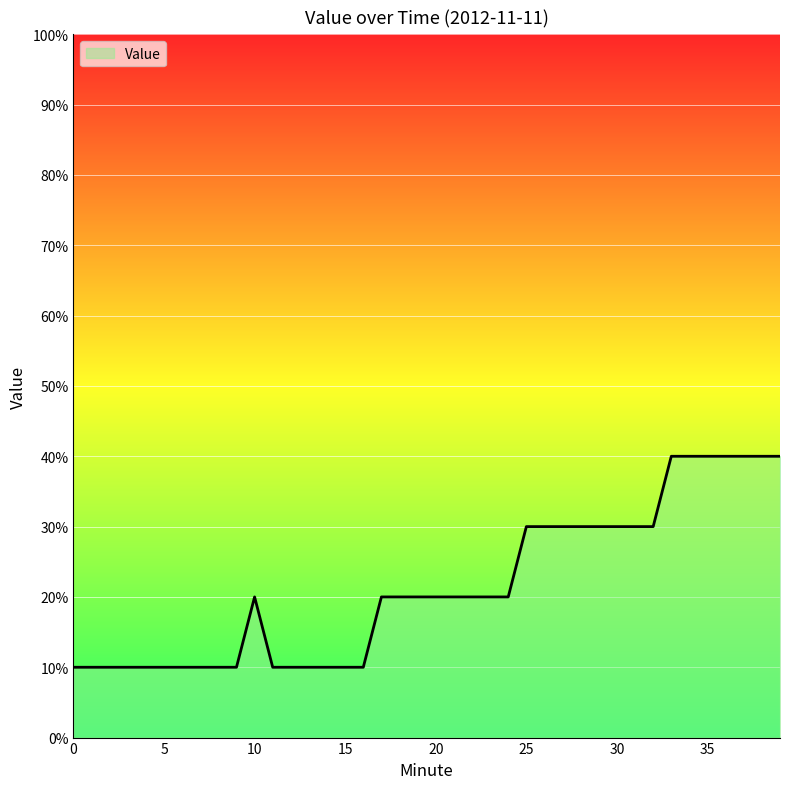

Does the chart have visible grid lines?

Yes